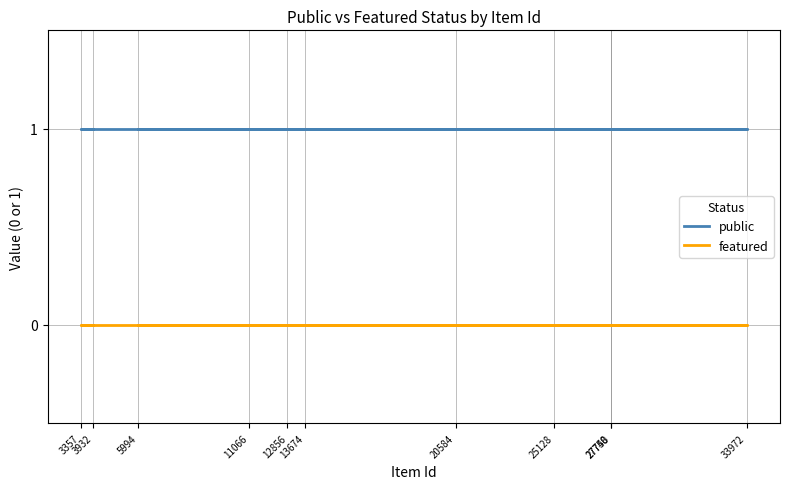

What are all the series names shown in the legend?

public, featured